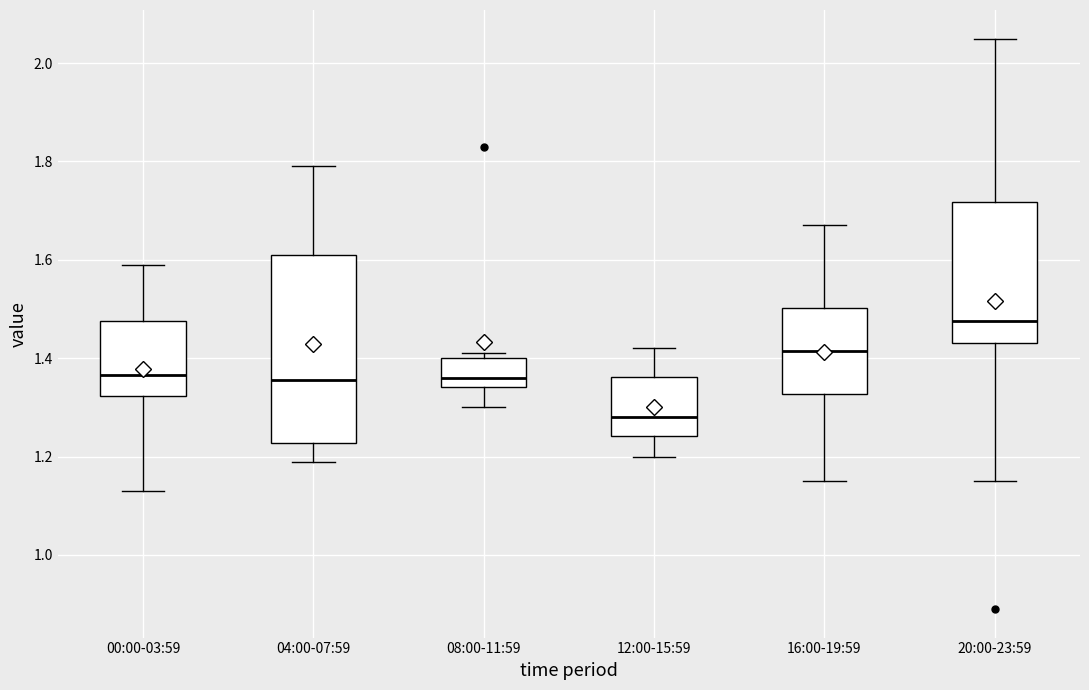

Reading left to right, transcribe this box plot: for each box, give where its median line is, the range the box spans, and where its two whiskers end, as read against the y-axis. The values are not printed on the chart, so give them approximately, as read against the axis.

00:00-03:59: median 1.36, box 1.32 to 1.48, whiskers 1.14 to 1.60
04:00-07:59: median 1.36, box 1.22 to 1.62, whiskers 1.20 to 1.80
08:00-11:59: median 1.36, box 1.34 to 1.40, whiskers 1.30 to 1.42
12:00-15:59: median 1.28, box 1.24 to 1.36, whiskers 1.20 to 1.42
16:00-19:59: median 1.42, box 1.32 to 1.50, whiskers 1.16 to 1.68
20:00-23:59: median 1.48, box 1.44 to 1.72, whiskers 1.16 to 2.06